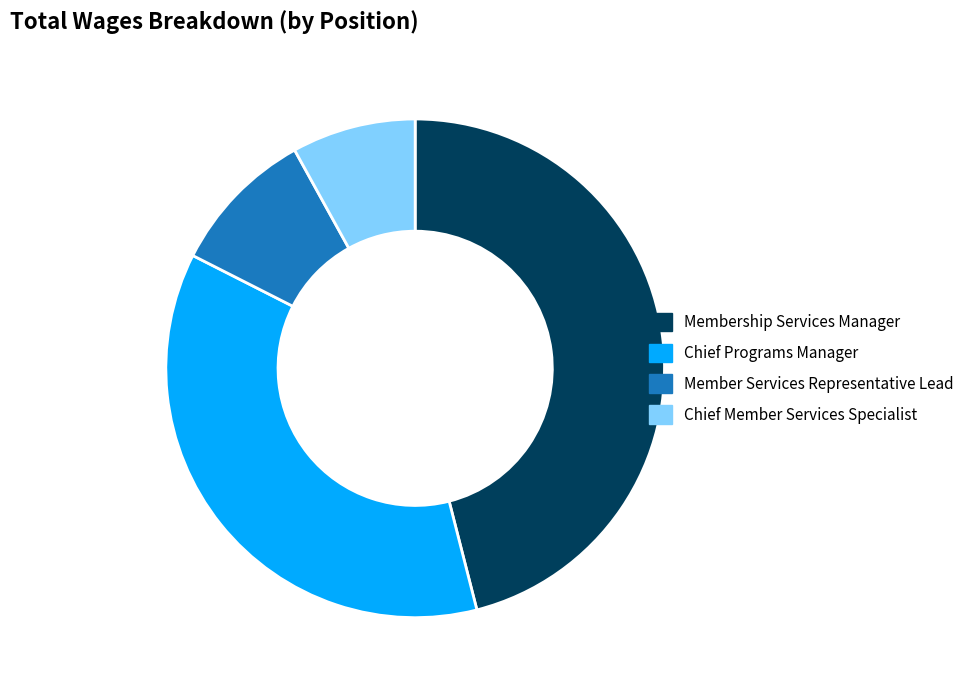

What is the largest slice in the pie chart?

Membership Services Manager